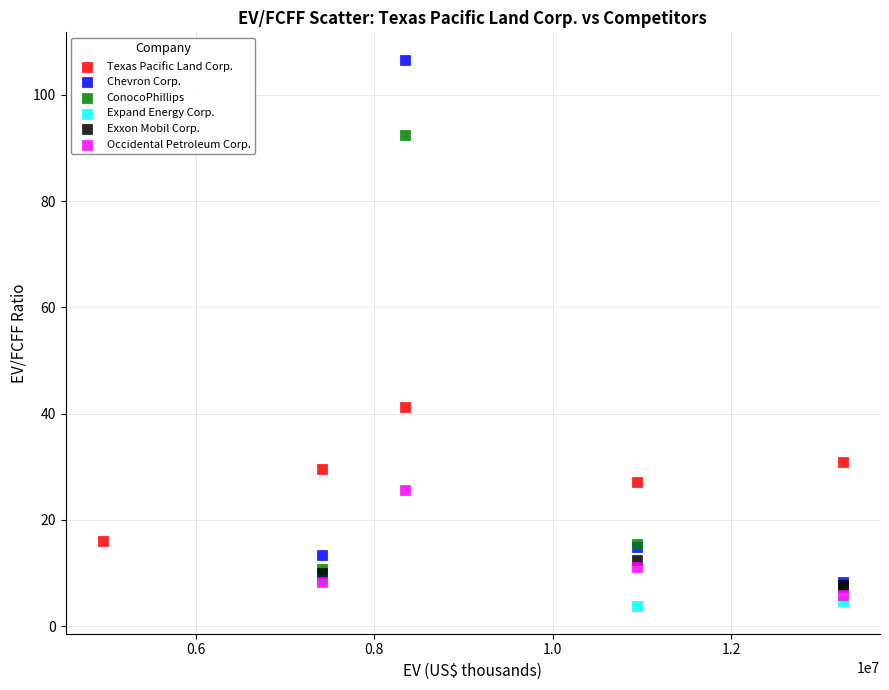

Which series reaches the maximum Y coordinate?

Chevron Corp.